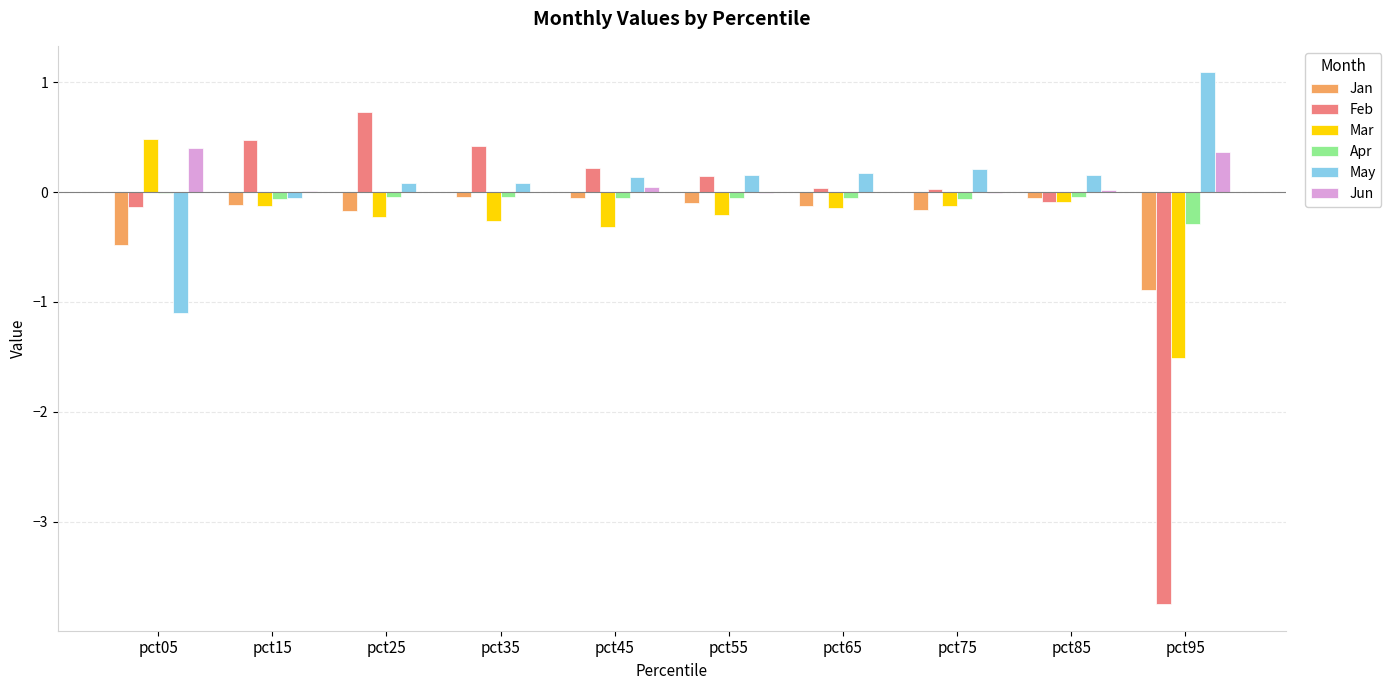

Is it true that Jun equals 0.0 at pct85?

True